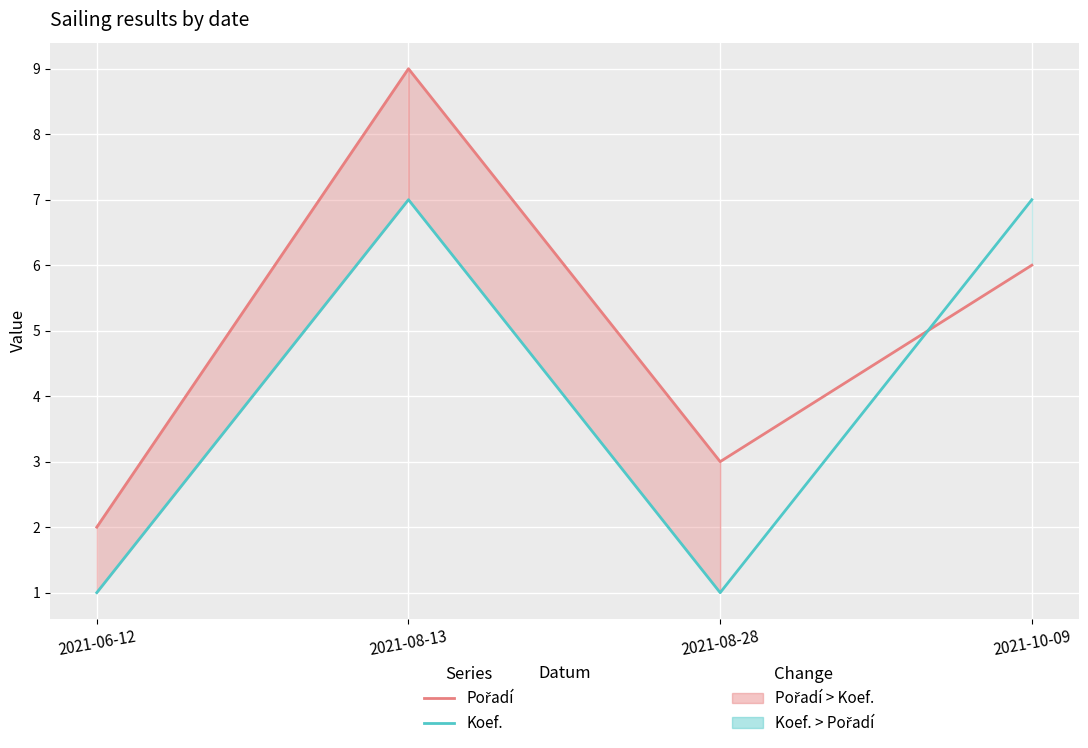

At which category is the sum across all series the highest?

2021-08-13